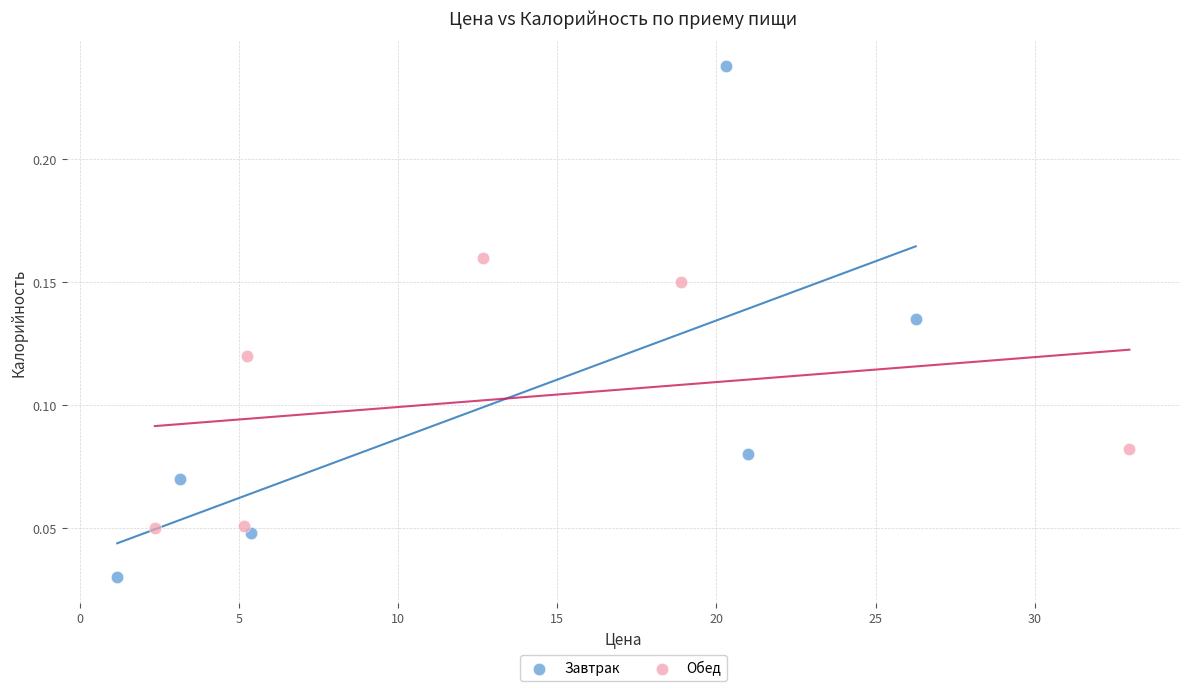

Which series has the largest Y range (max minus min)?

Завтрак